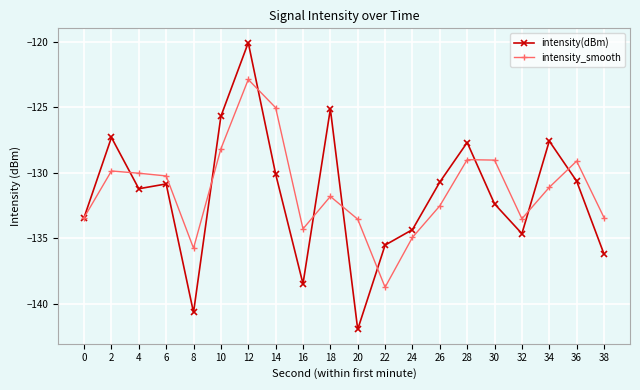

What is the spread (max minus min) of values at 26?

1.8